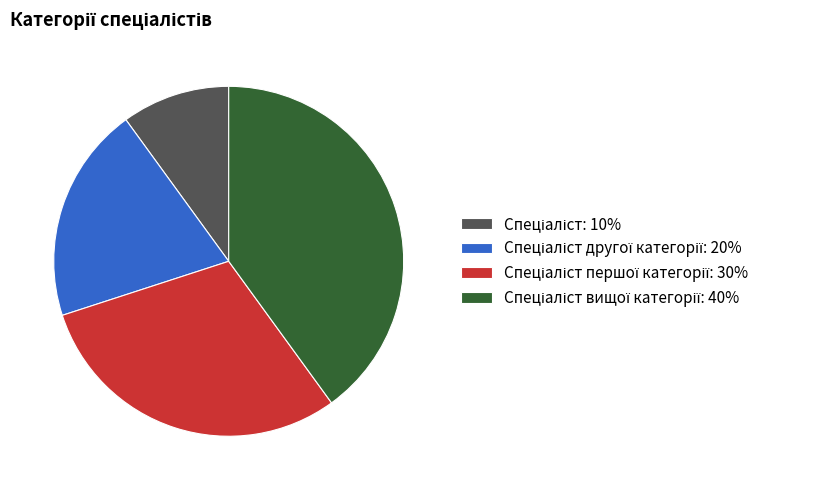

Is there a majority slice in this chart?

No